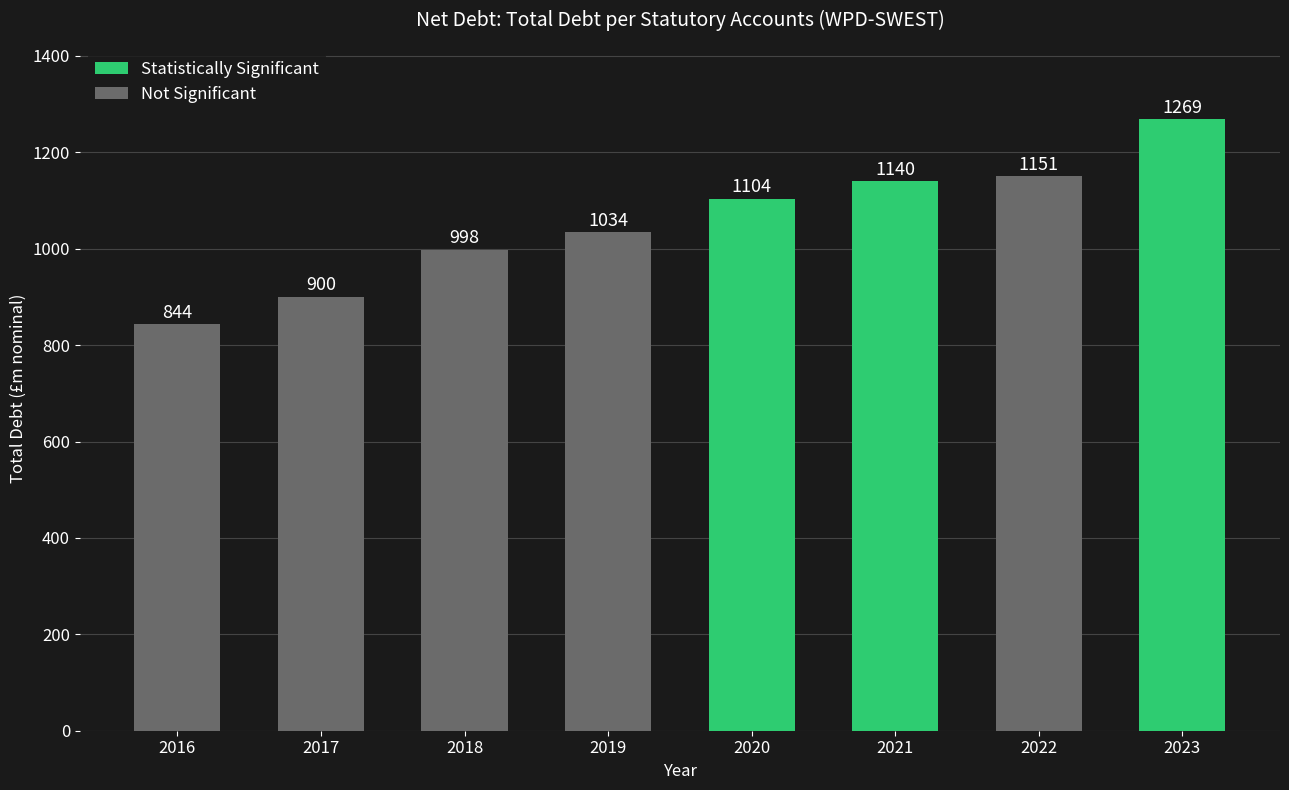

What is the ratio of the value at 2016 to the value at 2022?

0.7